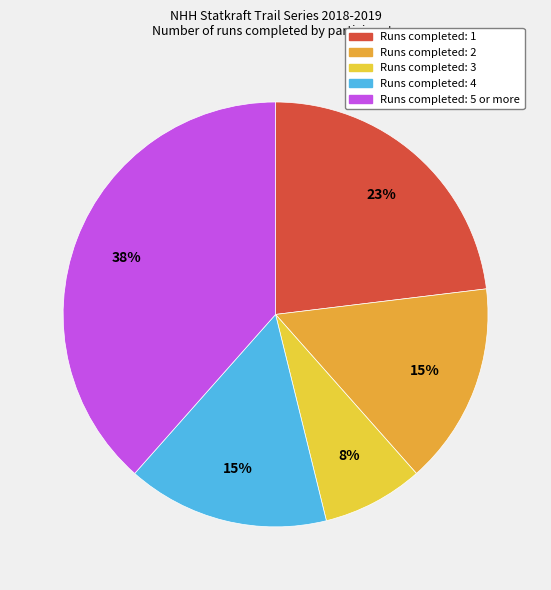

How many slices are in this pie chart?

5